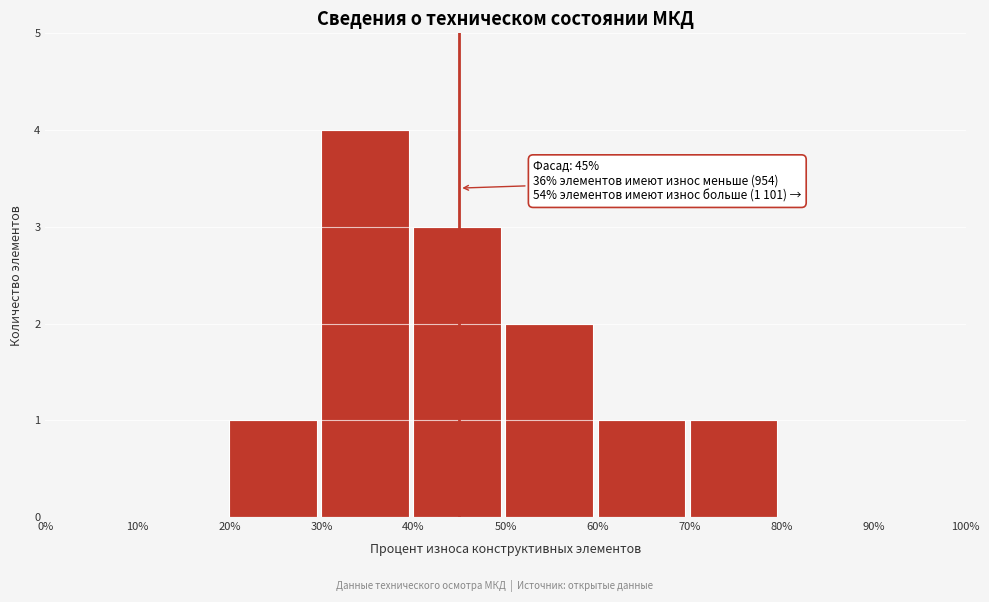

Which range on the x-axis has the tallest bar?

30% to 40%